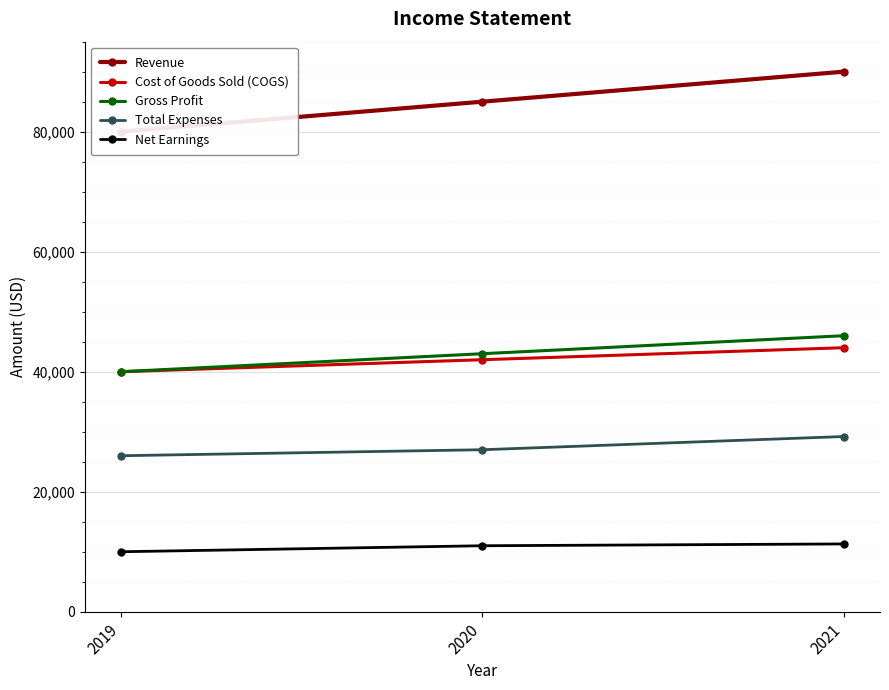

How many distinct data groups are displayed?

5